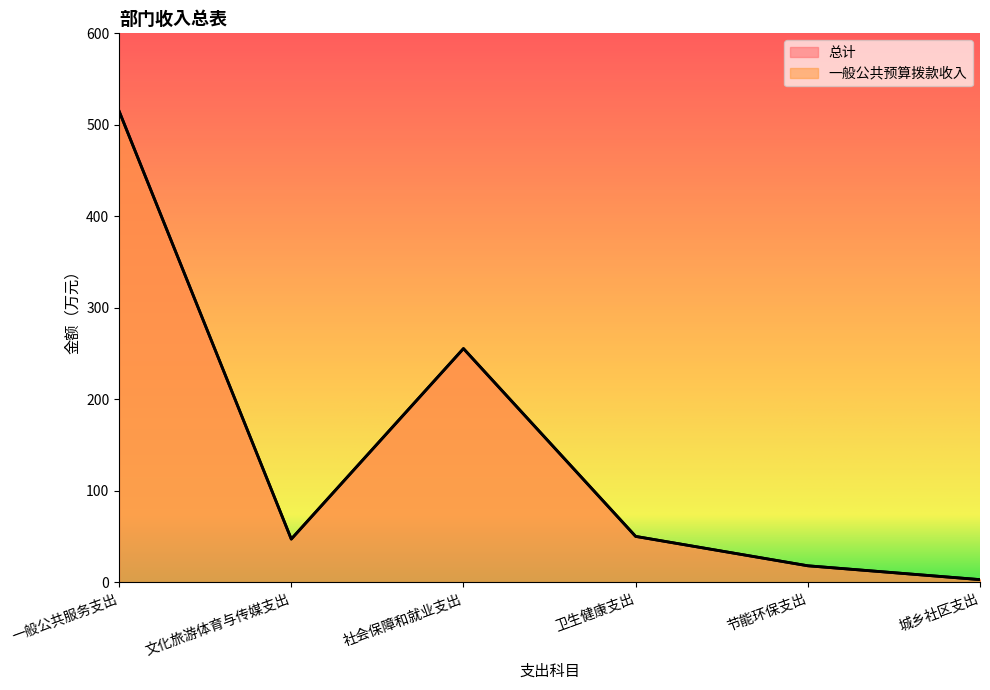

Count the number of data series in this chart.

2